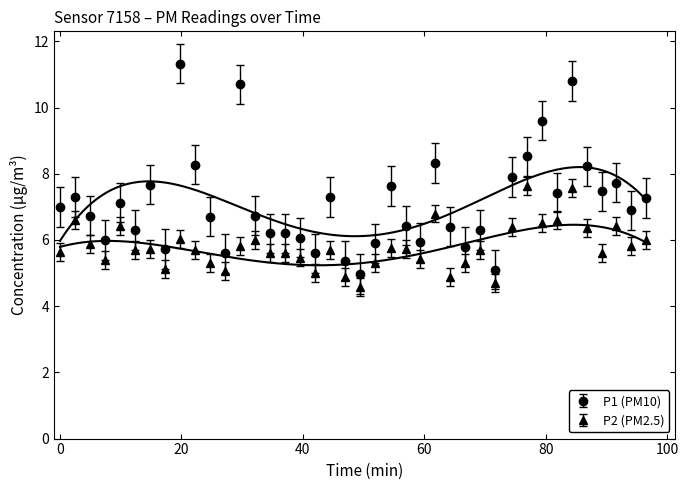

How many lines are shown in the chart?

2